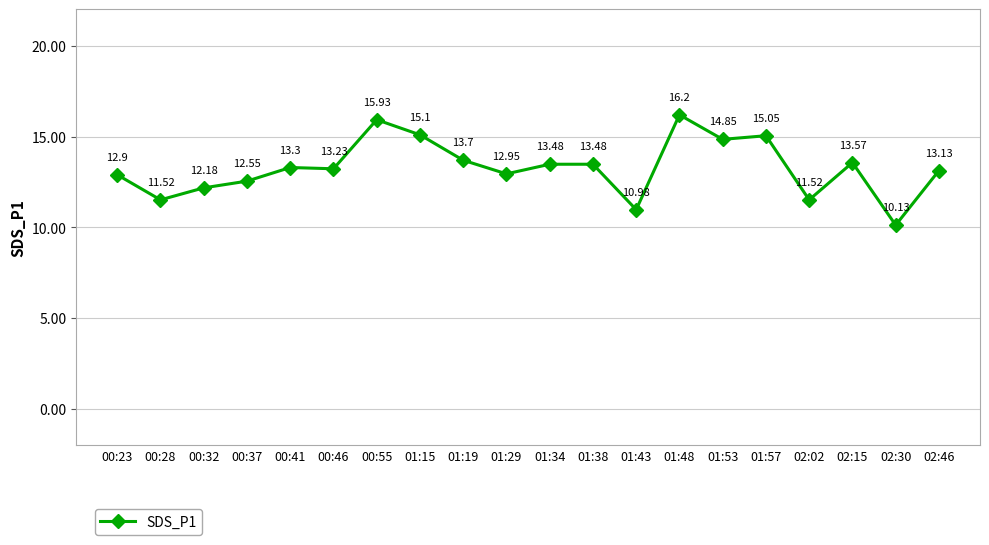

Where is the first local maximum?

00:41